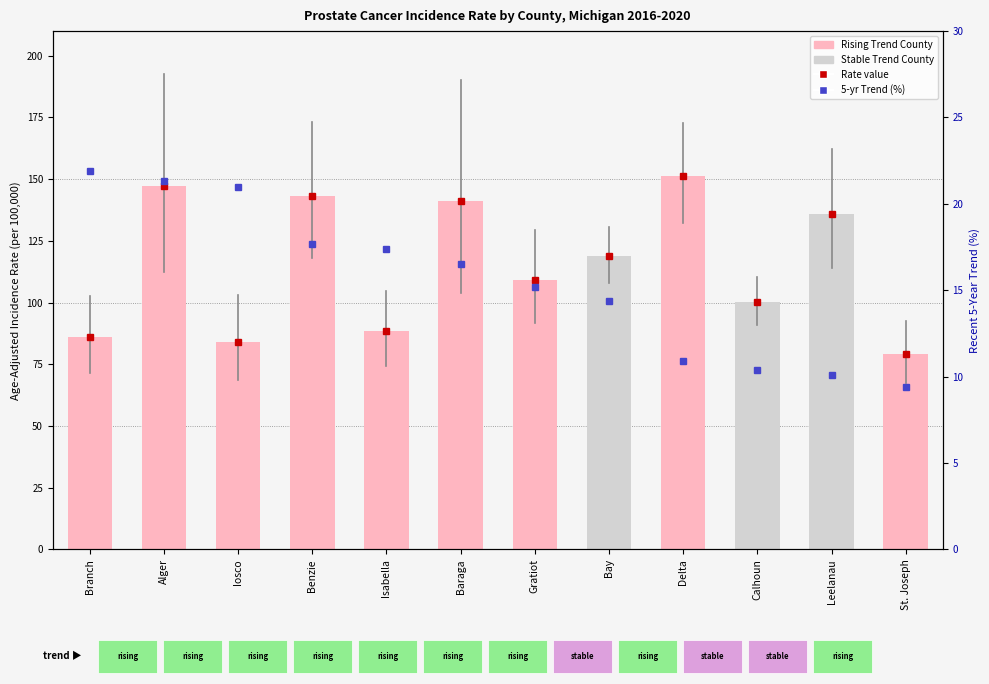

At Gratiot, list the series in order from largest to smallest.

Age-Adjusted Rate, 5-yr Trend (%)